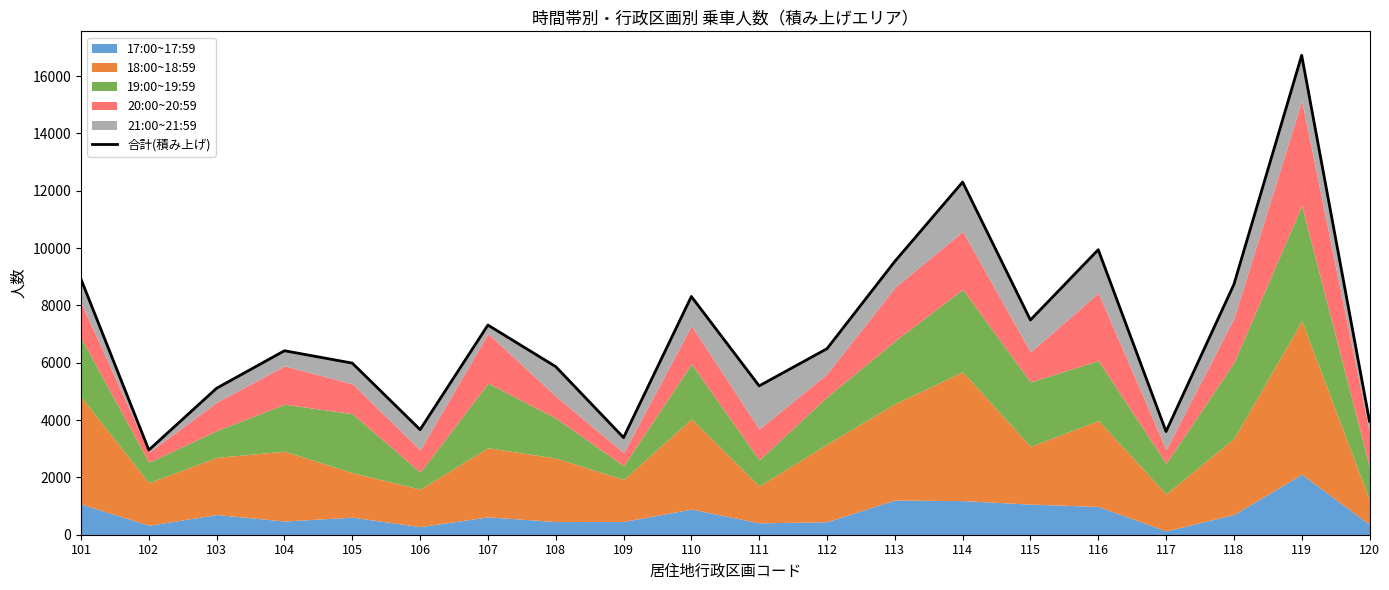

Reading left to right, transcribe all the data shown in this chart.

8912	2955	5111	6418	5987	3666	7314	5864	3389	8311	5192	6489	9534	12302	7491	9943	3601	8727	16724	3963